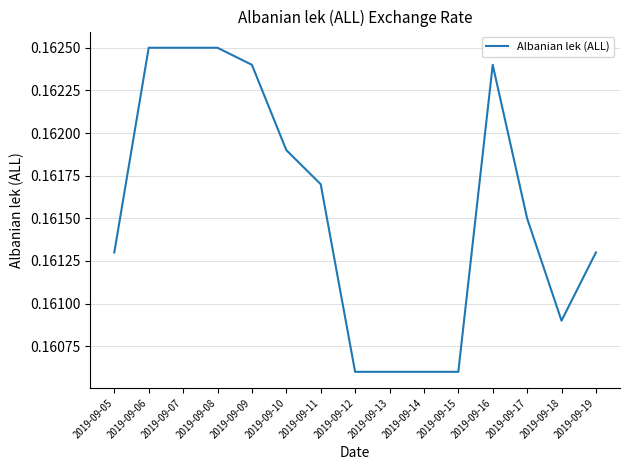

Is it true that the value at 2019-09-14 is 0.3?

False